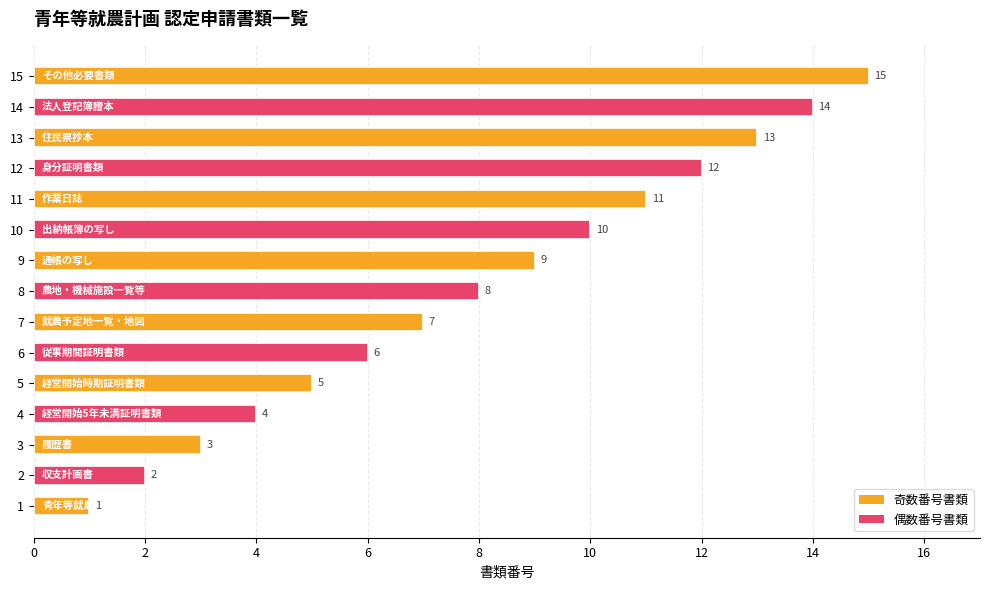

What is the maximum value shown in the chart?

15